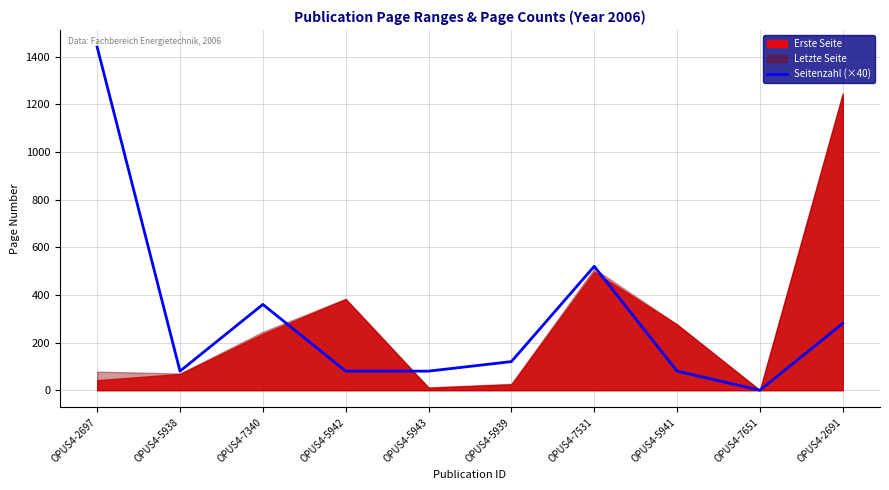

True or false: the data has more than 1 interior local peaks.

True